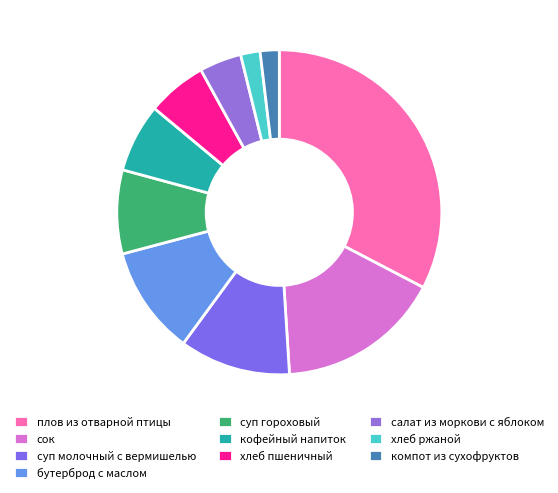

To the nearest percent, what is the average slice percentage?

10%